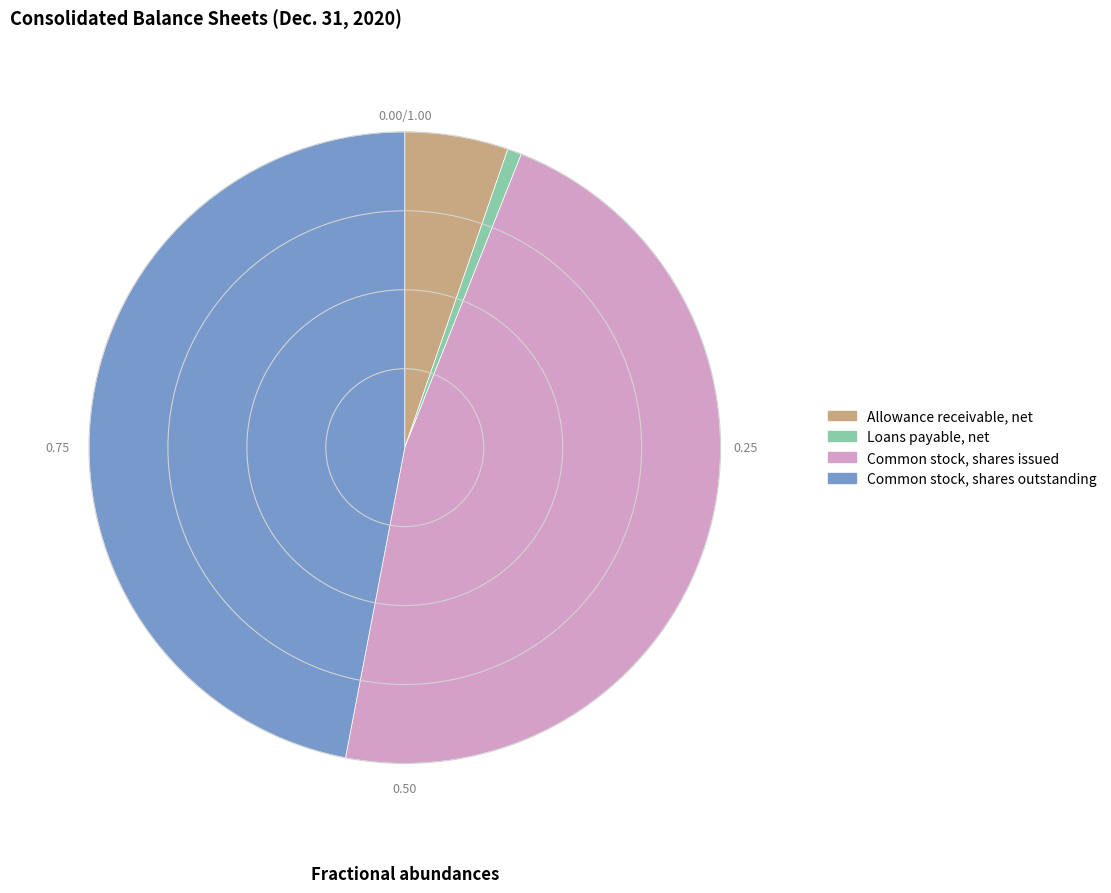

The Common stock, shares outstanding slice represents 47% of the pie. True or false?

True